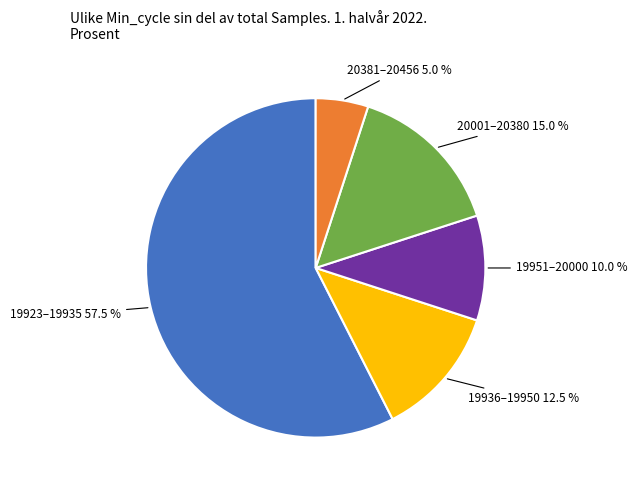

Does any single category account for the majority?

Yes